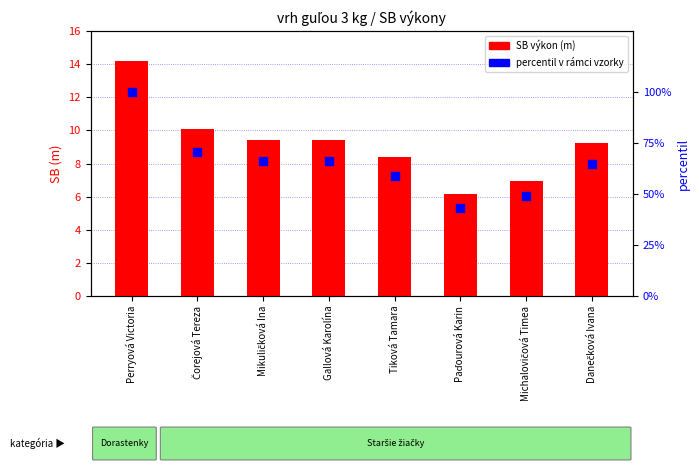

What is the total value across all series at Perryová Victoria?

114.2